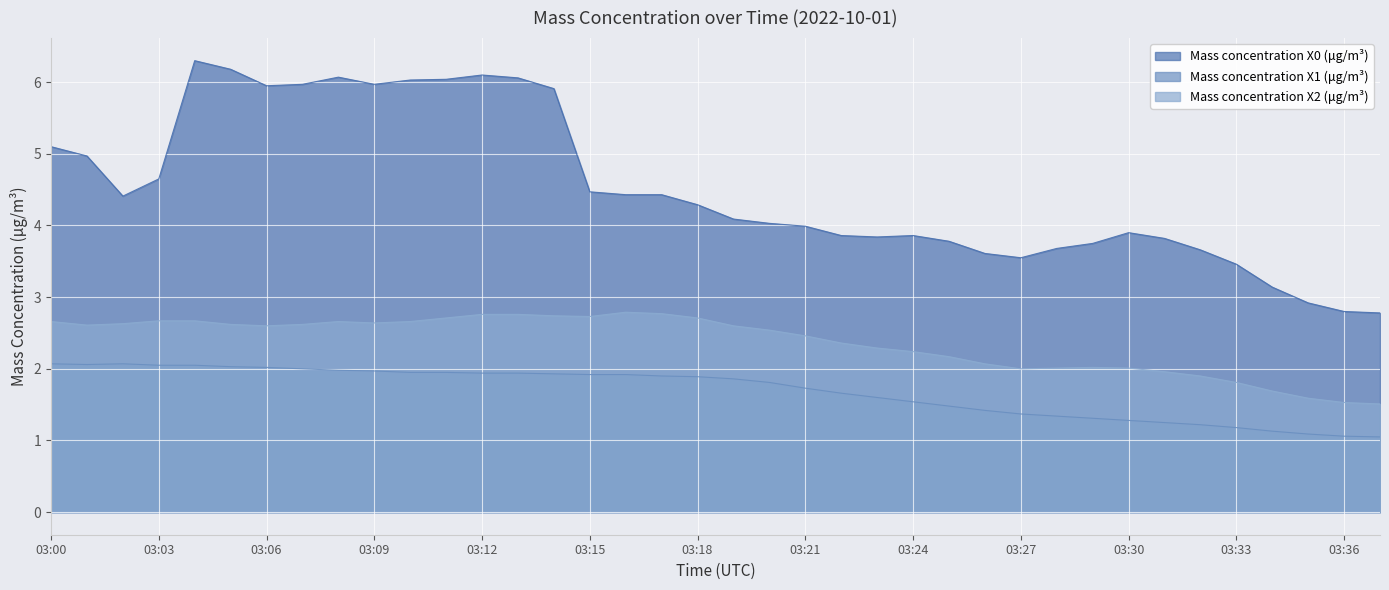

Which series has the widest spread of values?

Mass concentration X0 (μg/m³)